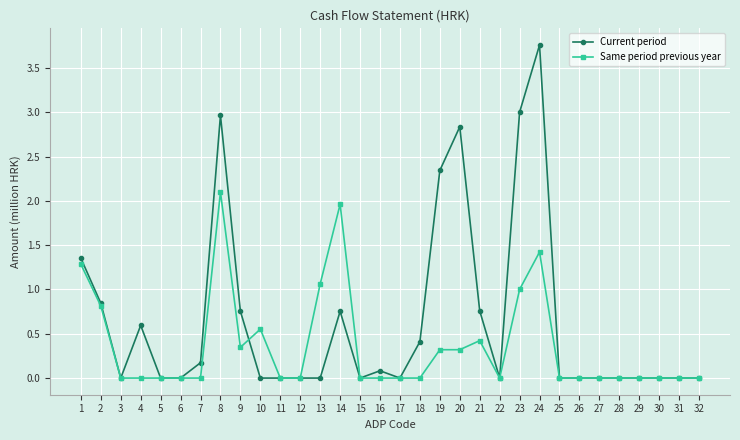

Does the chart have visible grid lines?

Yes